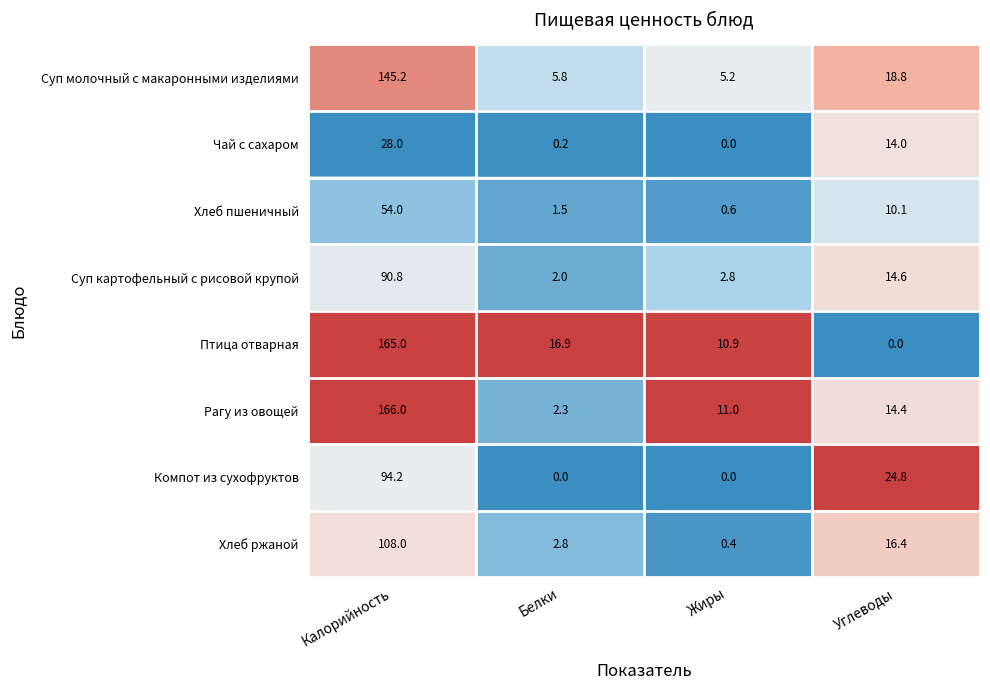

Which series changed the most between Белки and Углеводы?

Компот из сухофруктов